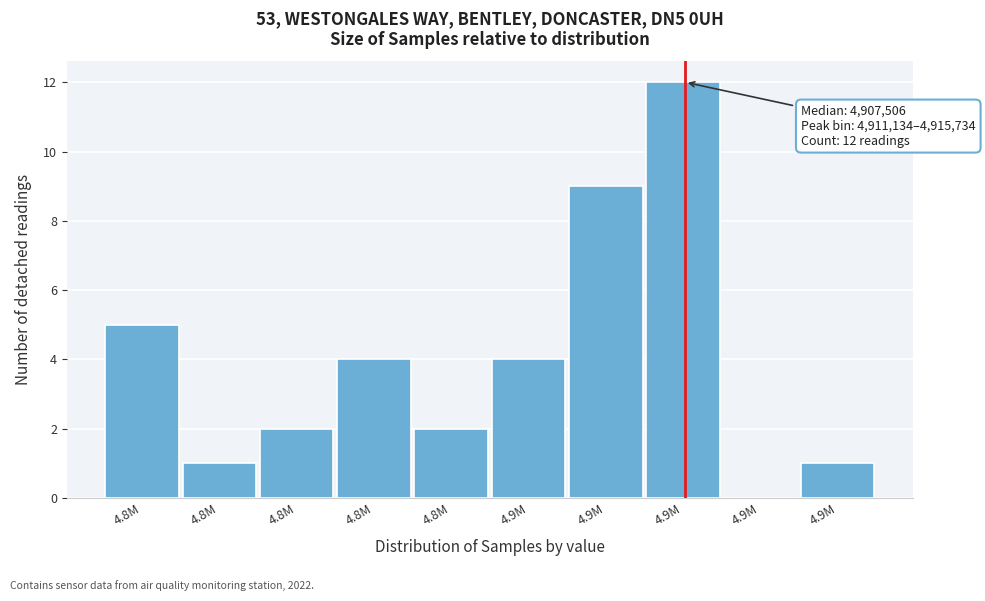

How many series are shown in this chart?

1